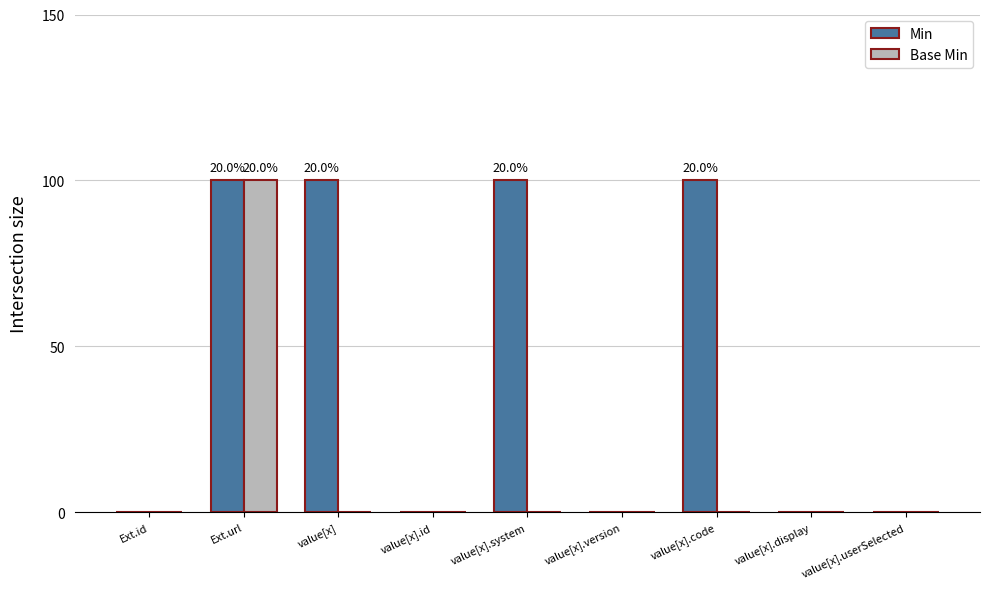

How many categories are shown in the chart?

9